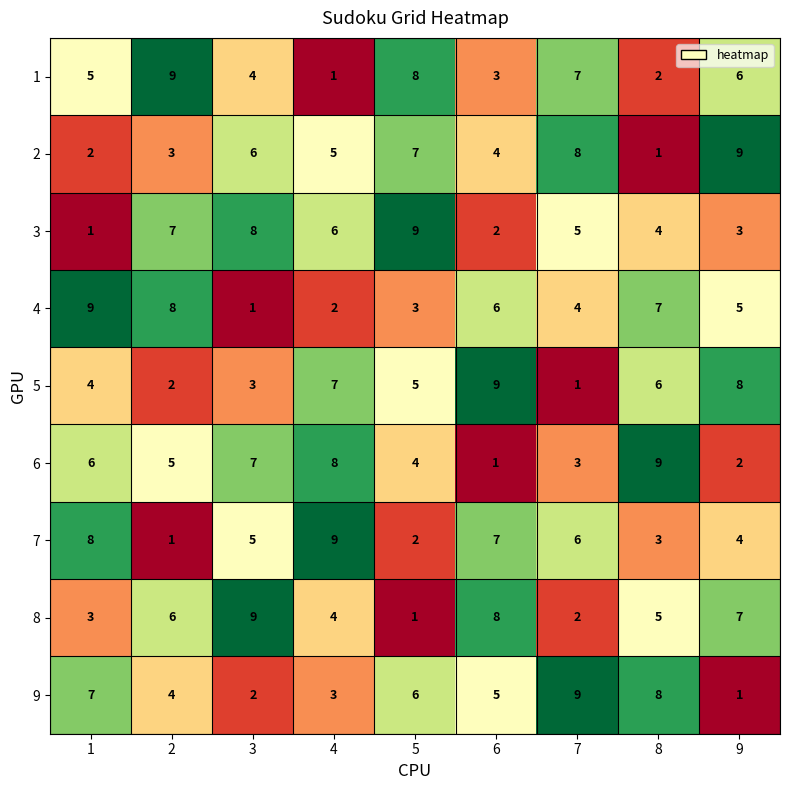

At how many categories does at least one series exceed 7?

9